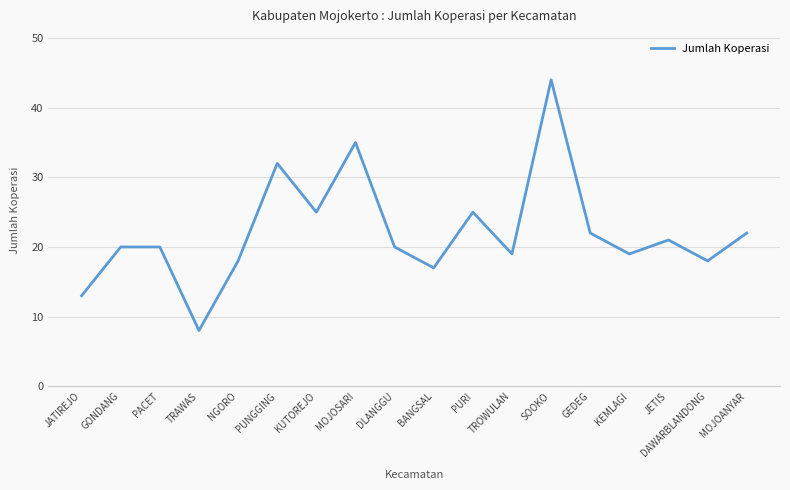

Is this an area chart (filled region under the line)?

No